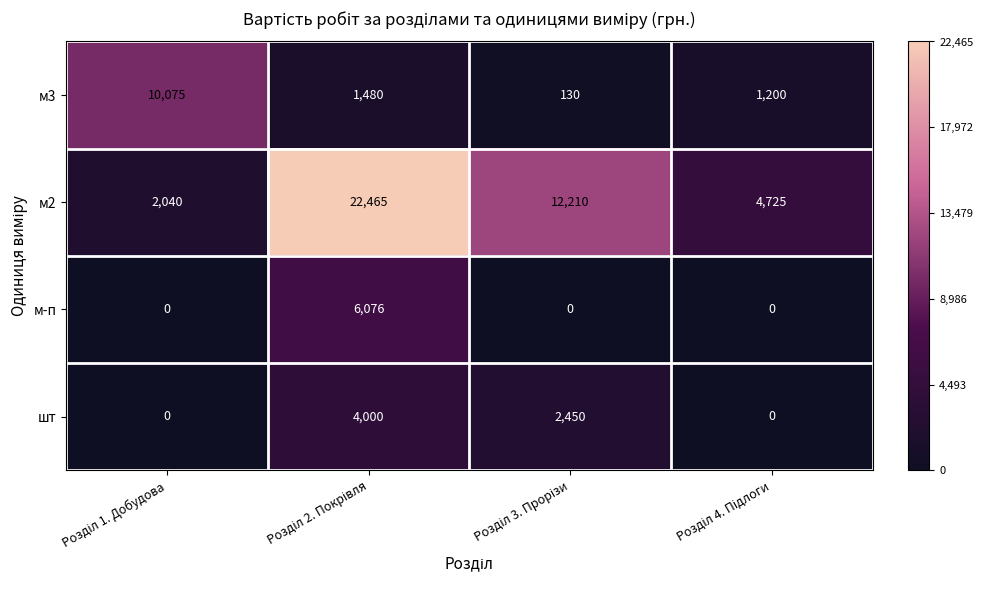

What is the average value of the м3 series?

3221